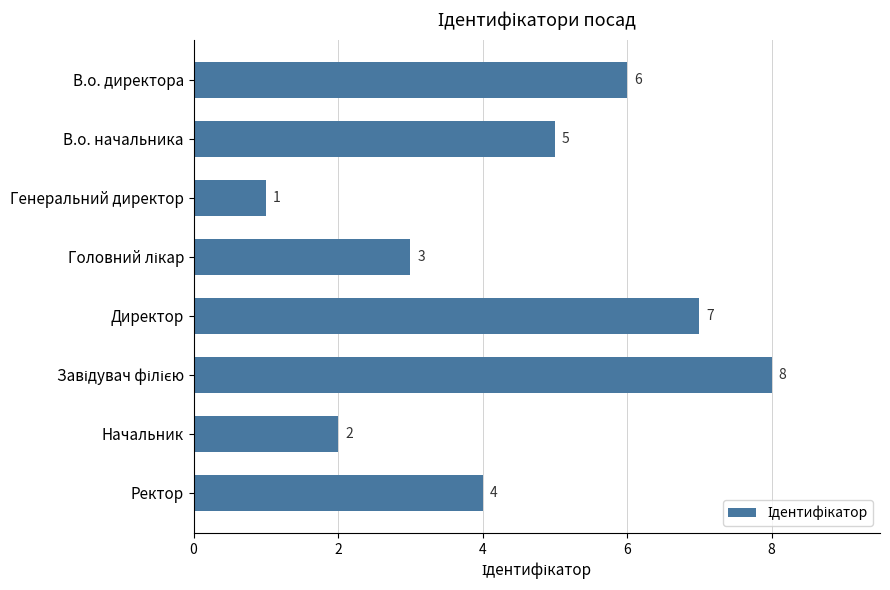

How many series are shown in this chart?

1